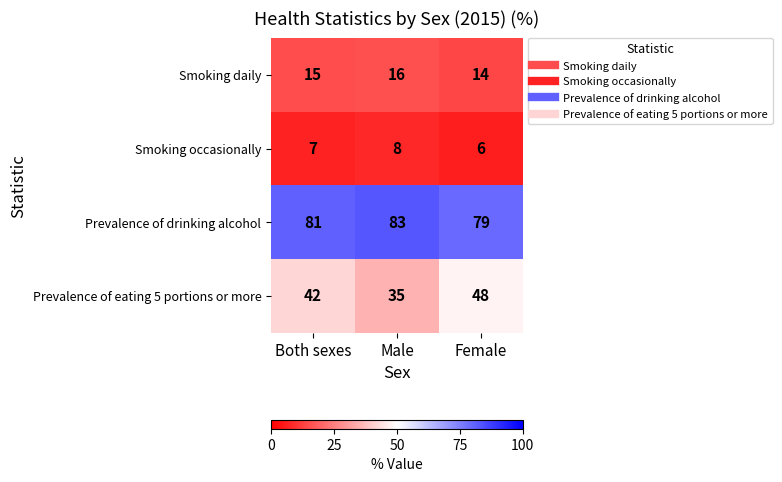

How many series are shown in this chart?

4